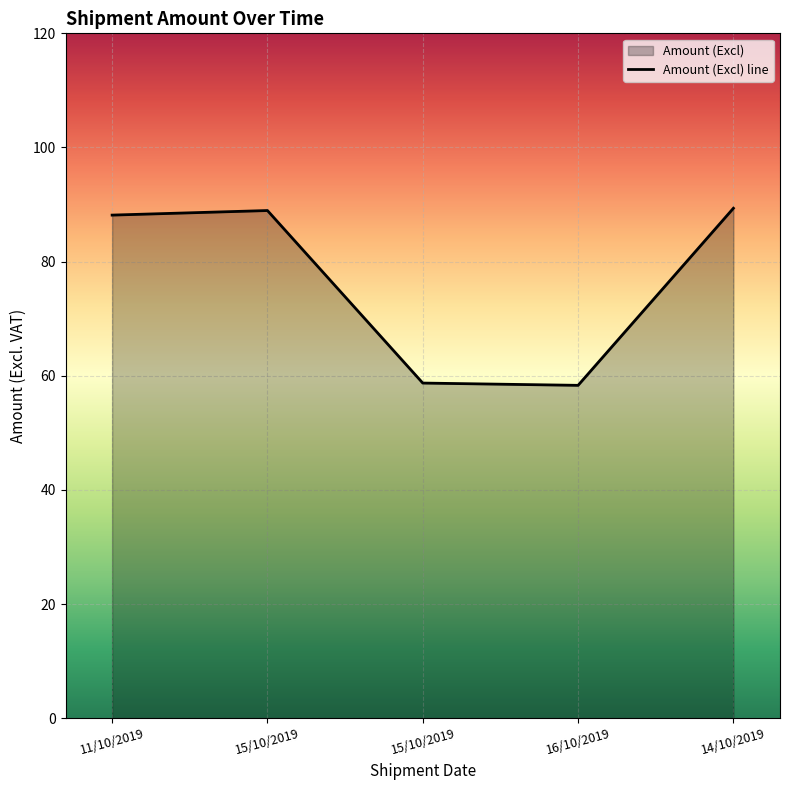

Is it true that the value at 14/10/2019 is 153.3?

False